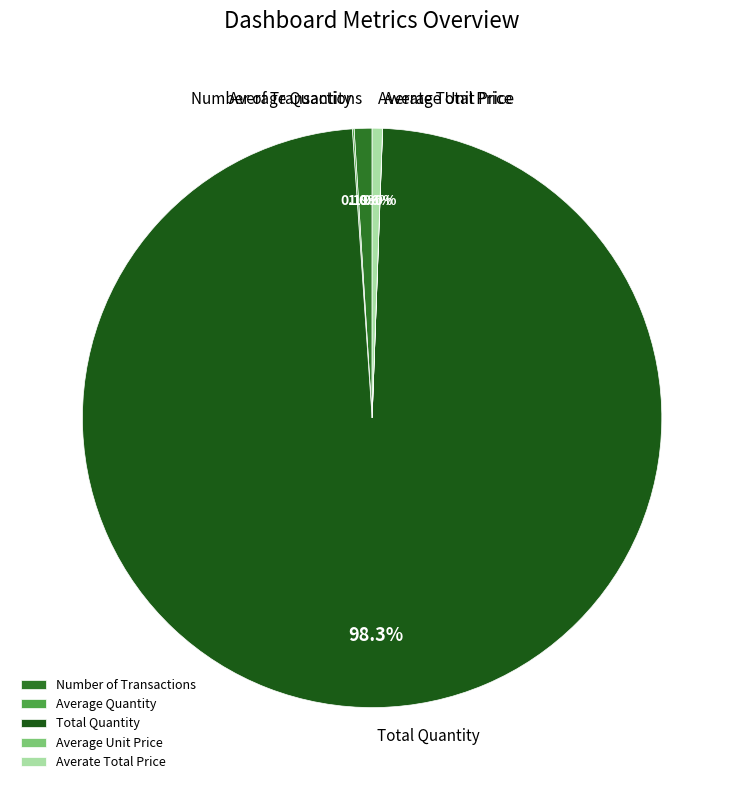

What is the largest slice in the pie chart?

Total Quantity